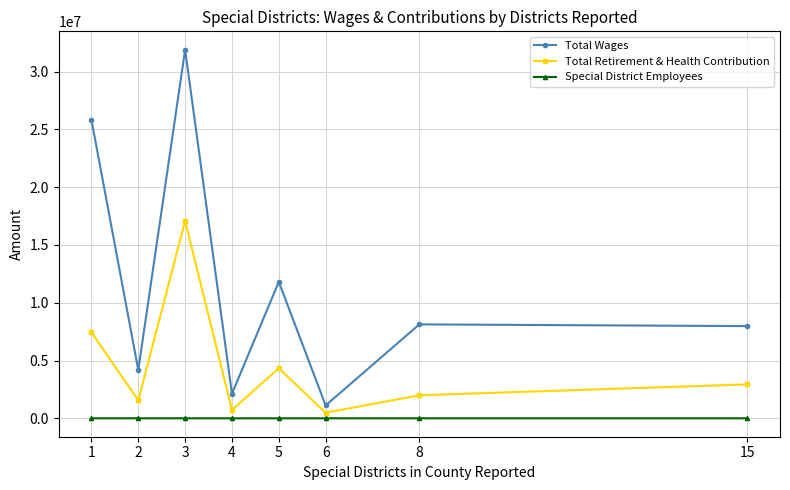

True or false: Total Wages and Special District Employees intersect in this chart.

False